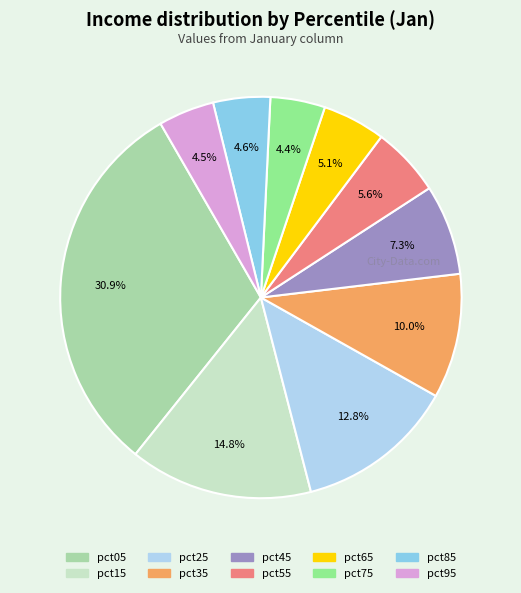

Which slice is the largest?

pct05